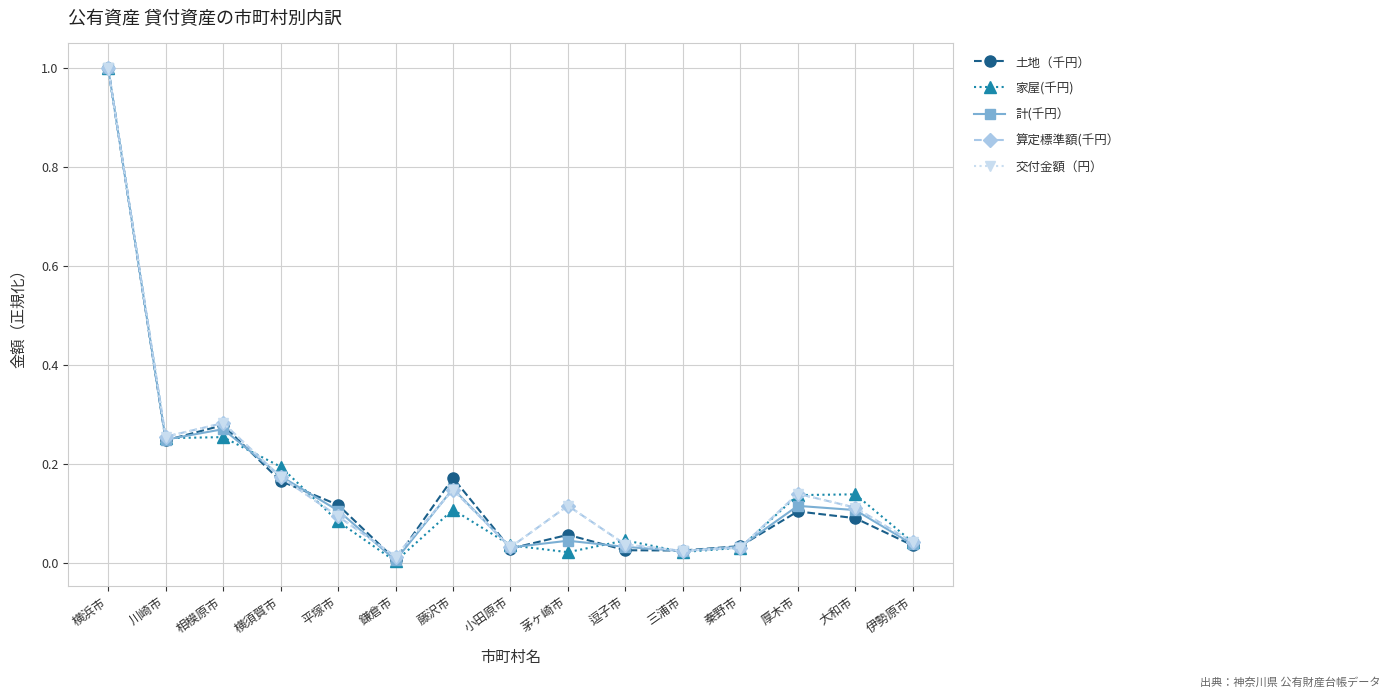

Which series has the widest spread of values?

家屋(千円)